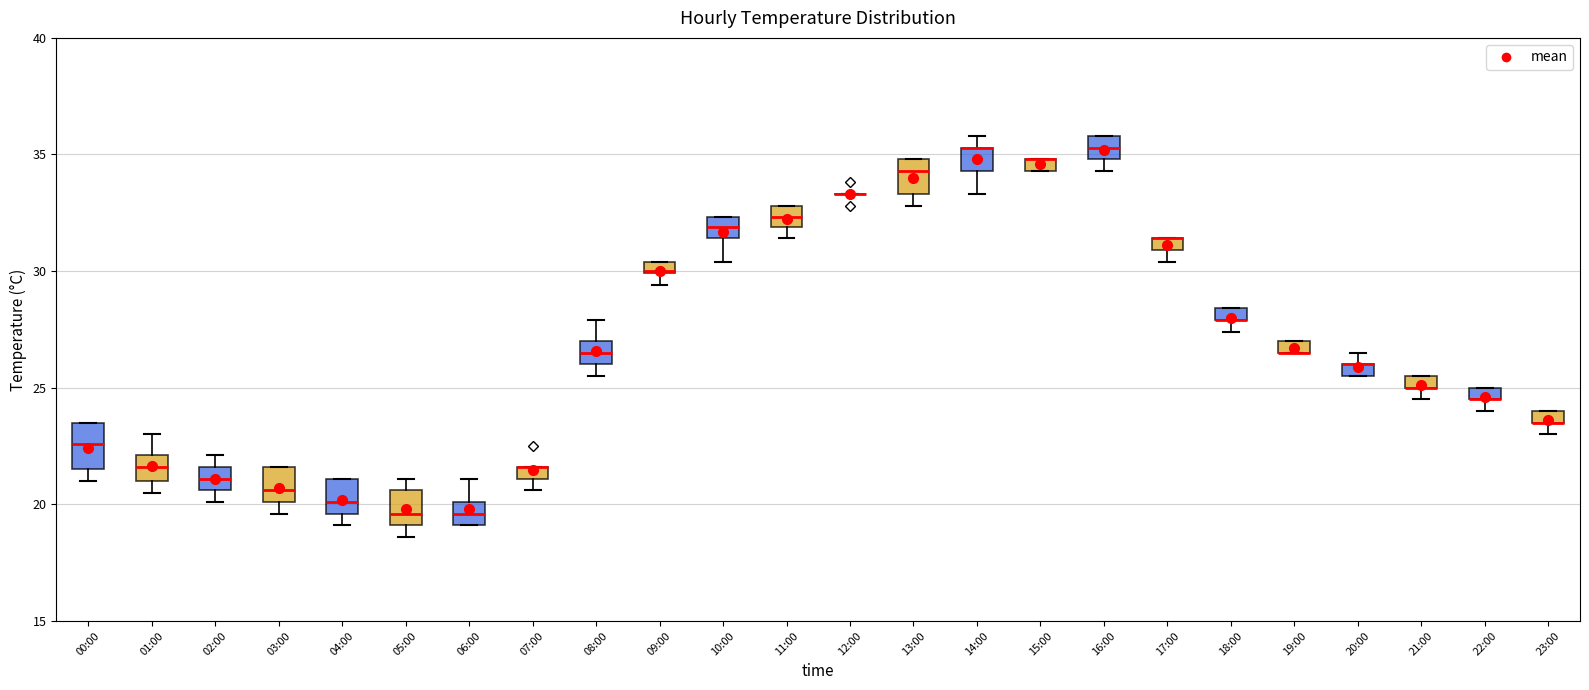

Where is the upper edge of the box for 14:00 on the y-axis? The values are not printed on the chart, so give them approximately, as read against the axis.

35.5